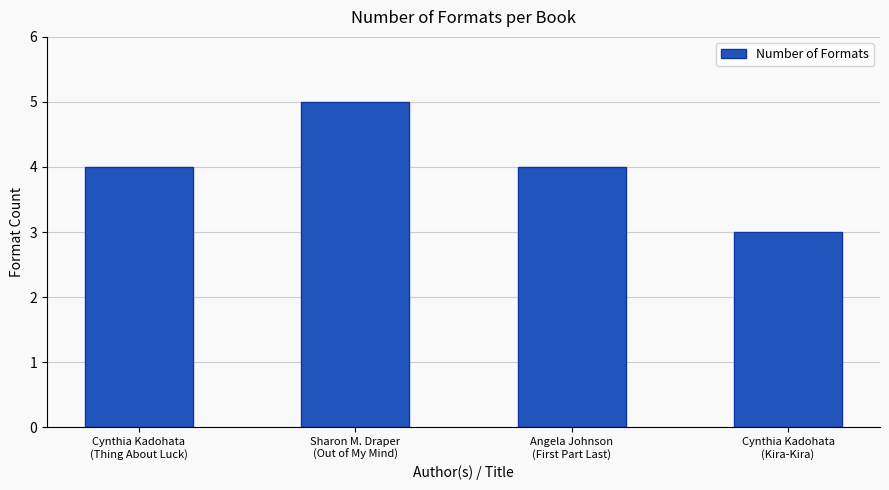

Is it true that the value at Angela Johnson
(First Part Last) is 3?

False